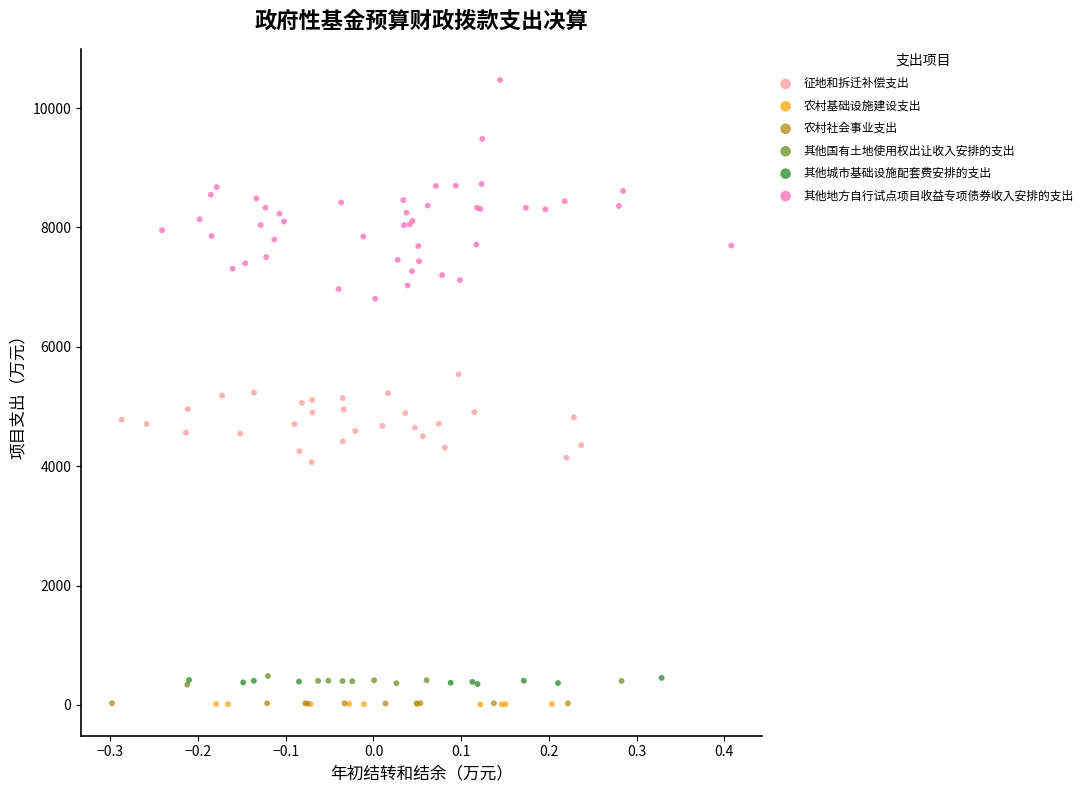

Which series has the largest Y range (max minus min)?

其他地方自行试点项目收益专项债券收入安排的支出